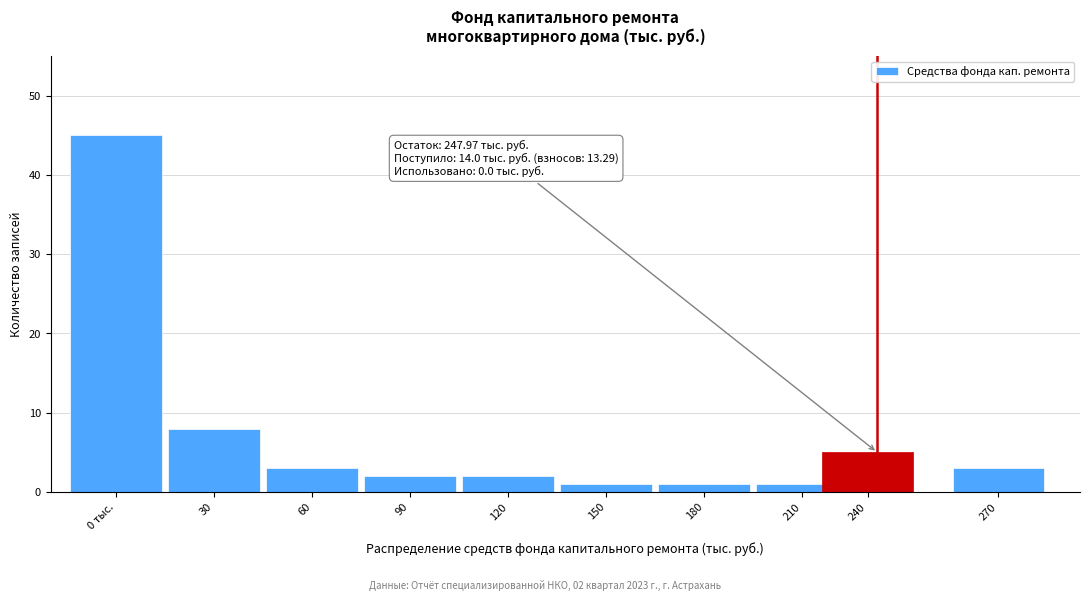

Reading left to right, what are all the values shown in this chart?

45	8	3	2	2	1	1	1	5	3